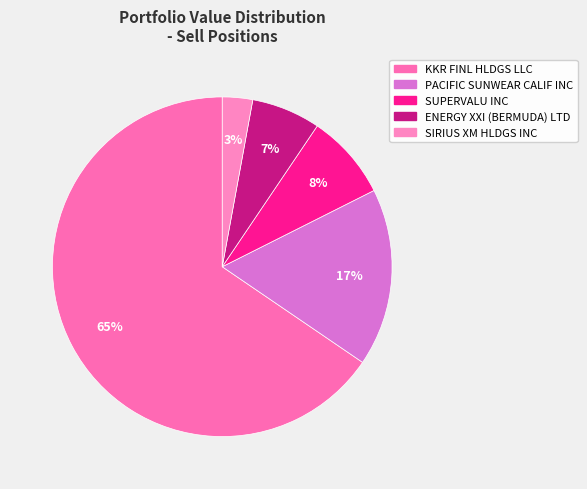

How many slices are in this pie chart?

5